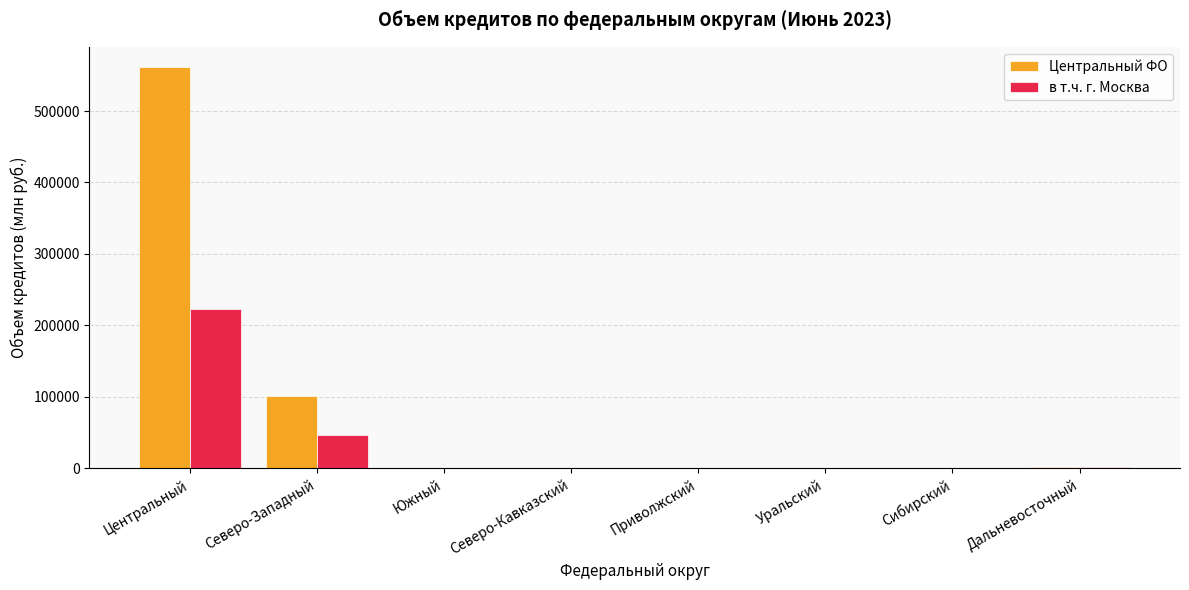

Which series has the largest total across all categories?

Центральный ФО